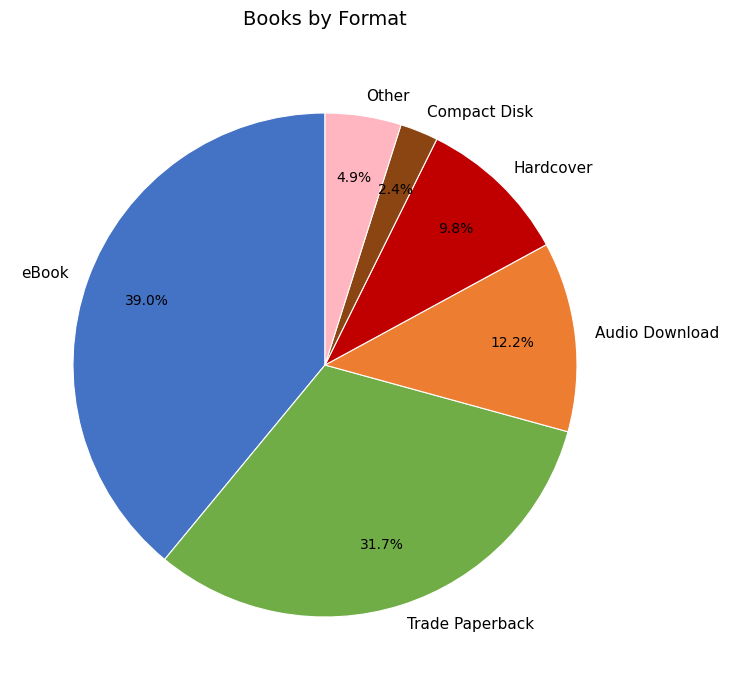

Does eBook account for over 50% of the chart?

No